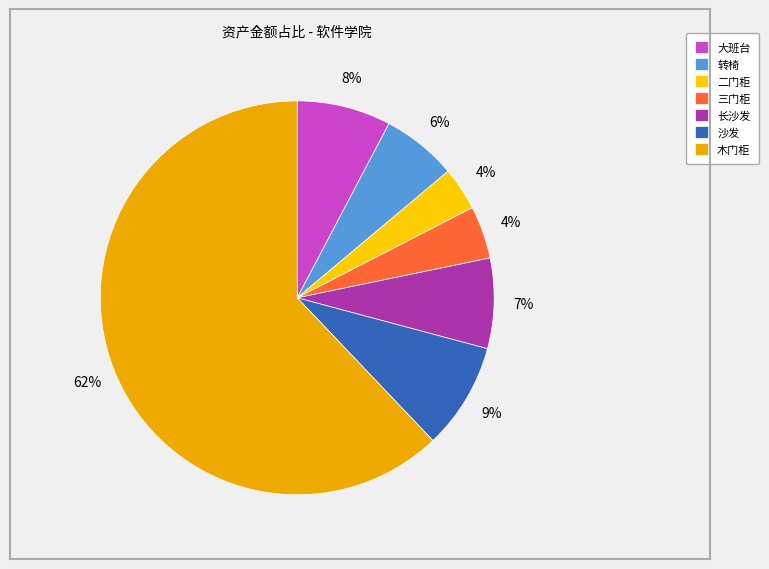

How many slices are in this pie chart?

7